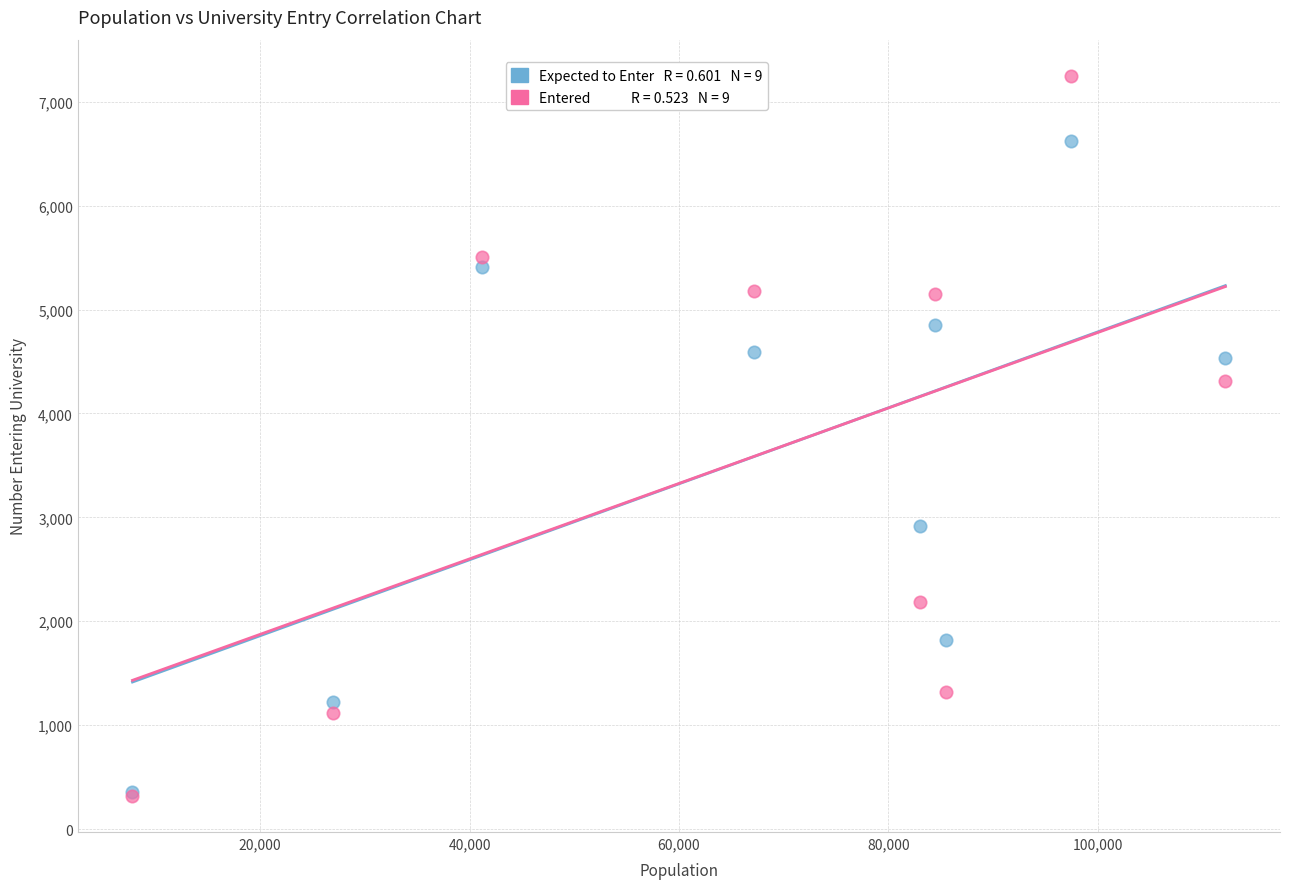

Across all series, what Y value is closest to 3784?

4308